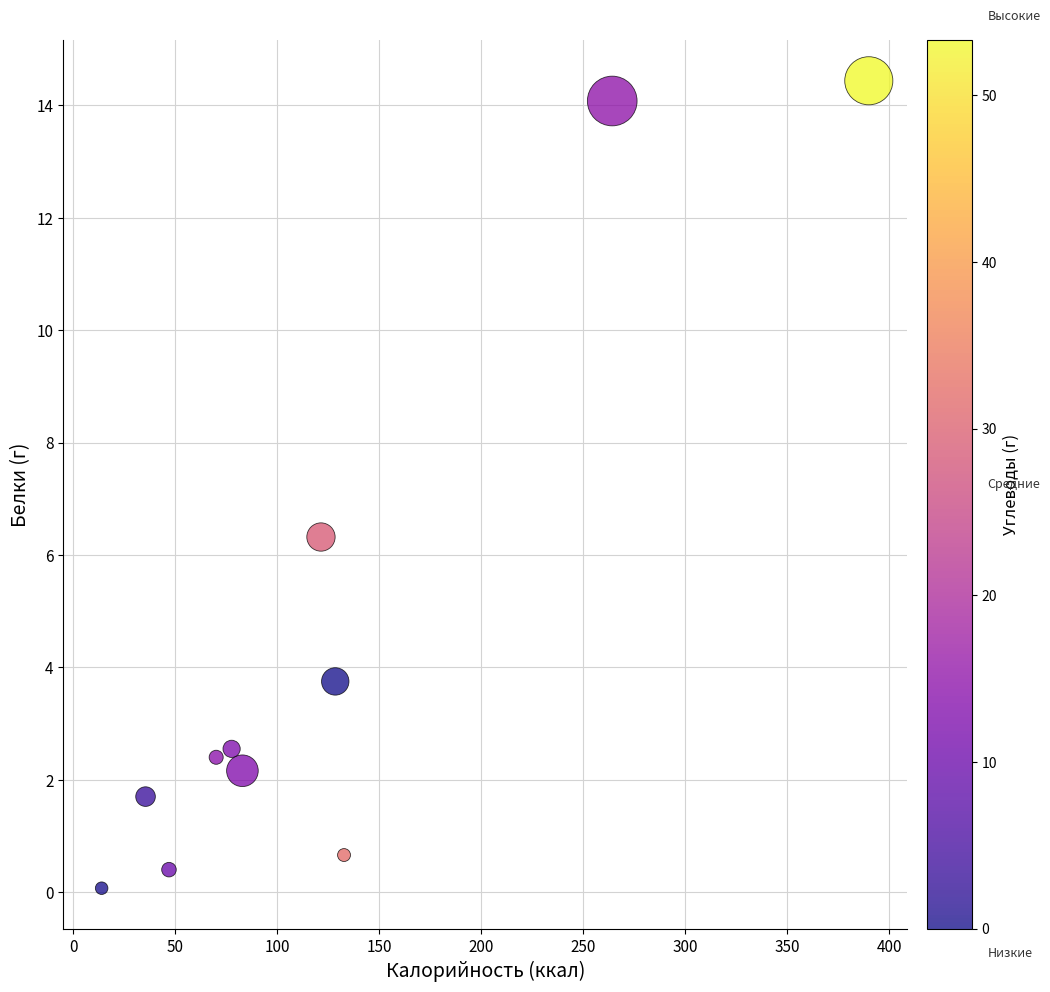

What is the range of Y values (max minus min)?

14.4